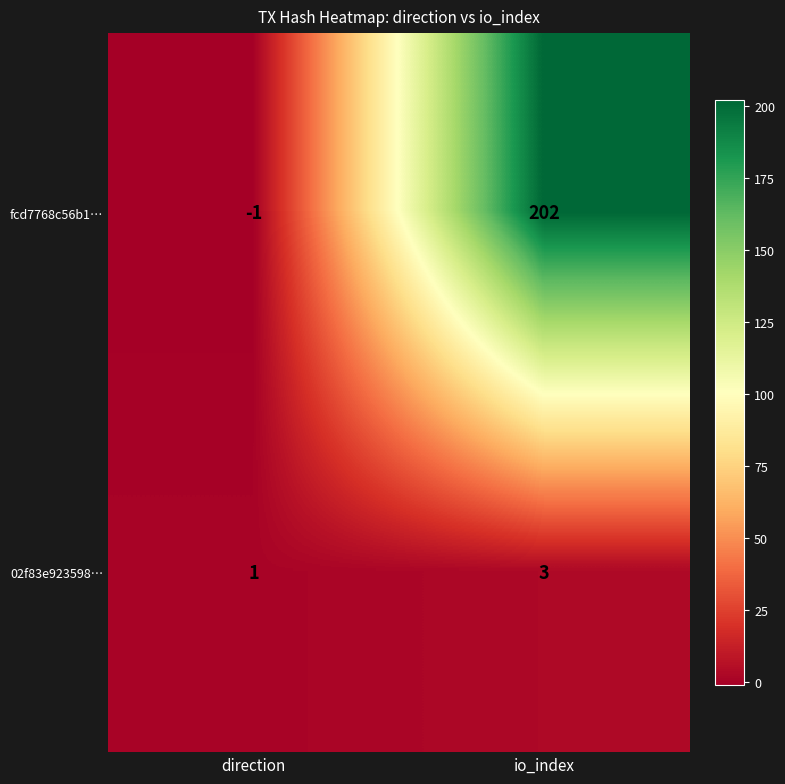

The value of 02f83e923598… at direction is 0. True or false?

False